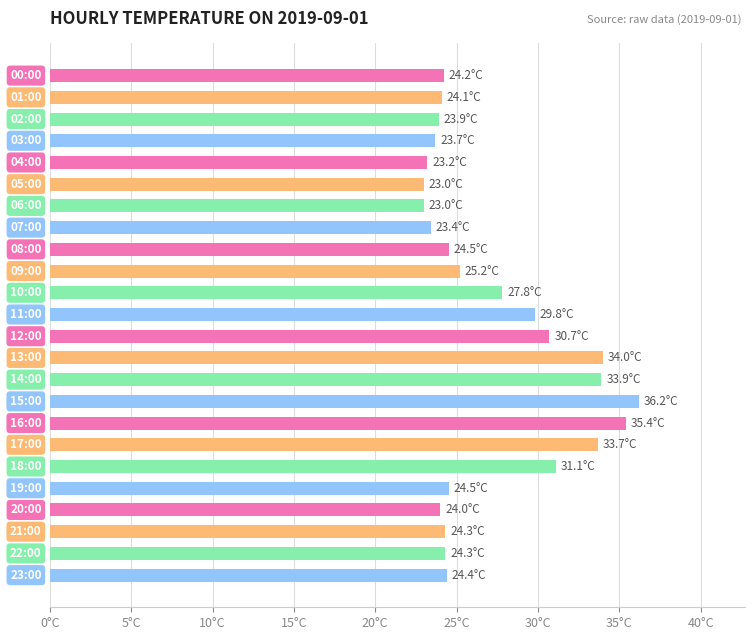

Are the bars horizontal?

Yes